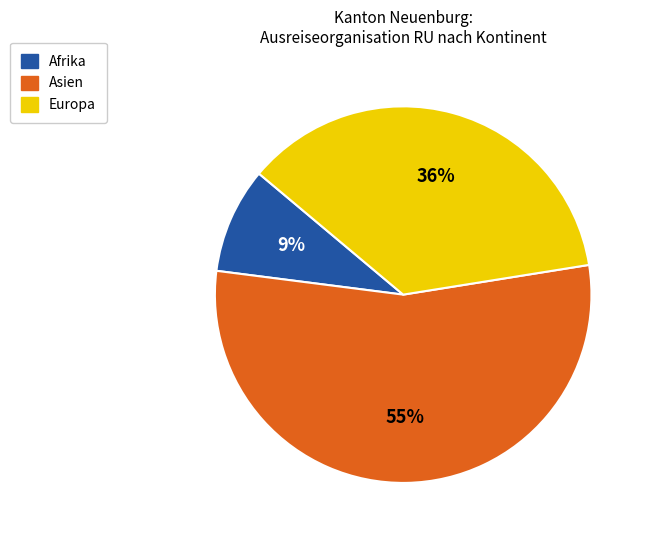

How many segments does this pie chart have?

3